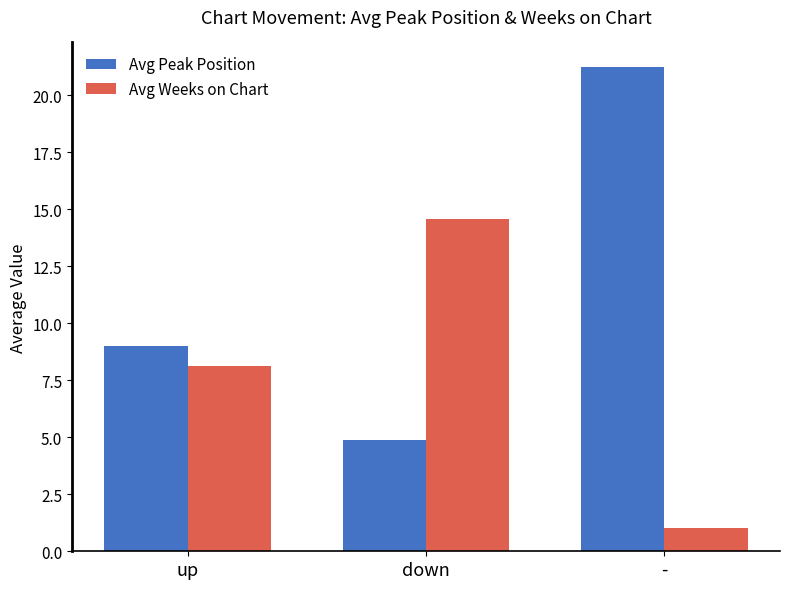

Rank the series at up from highest to lowest value.

Avg Peak Position, Avg Weeks on Chart